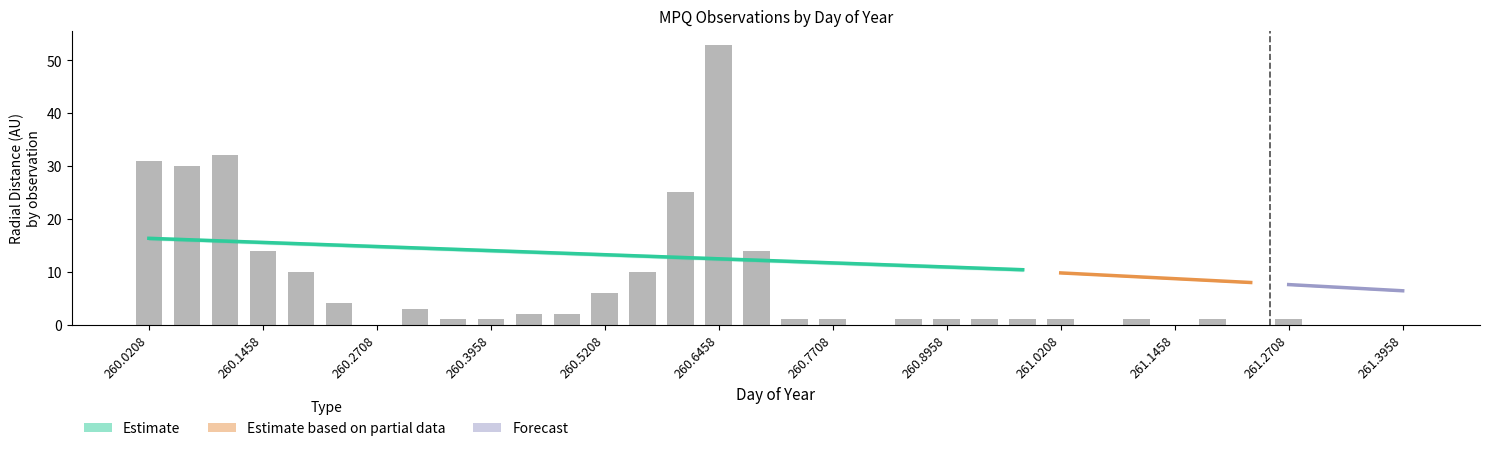

What position from the right is 260.0208?

34